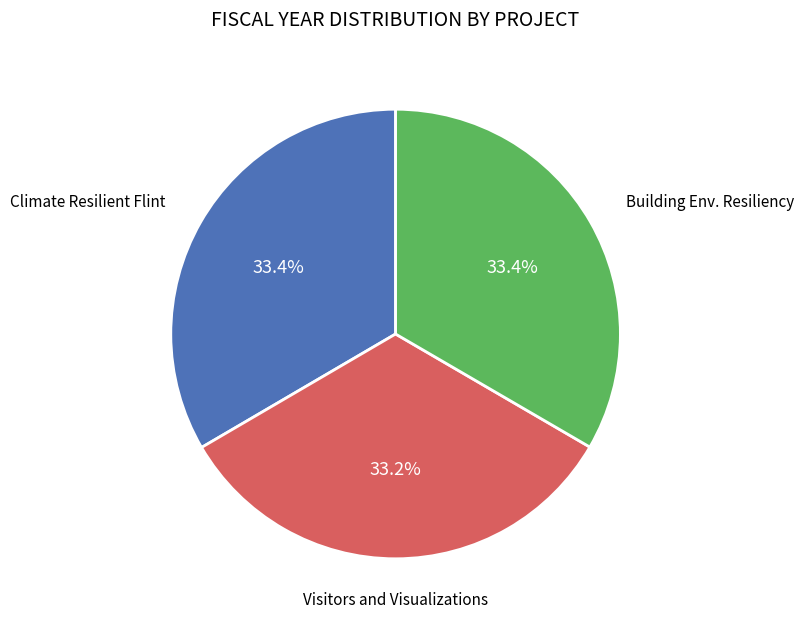

How many slices are in this pie chart?

3